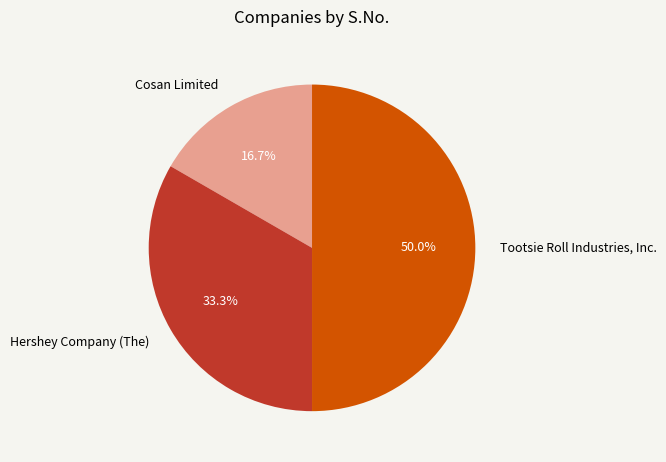

Is Hershey Company (The) the majority of the pie?

No